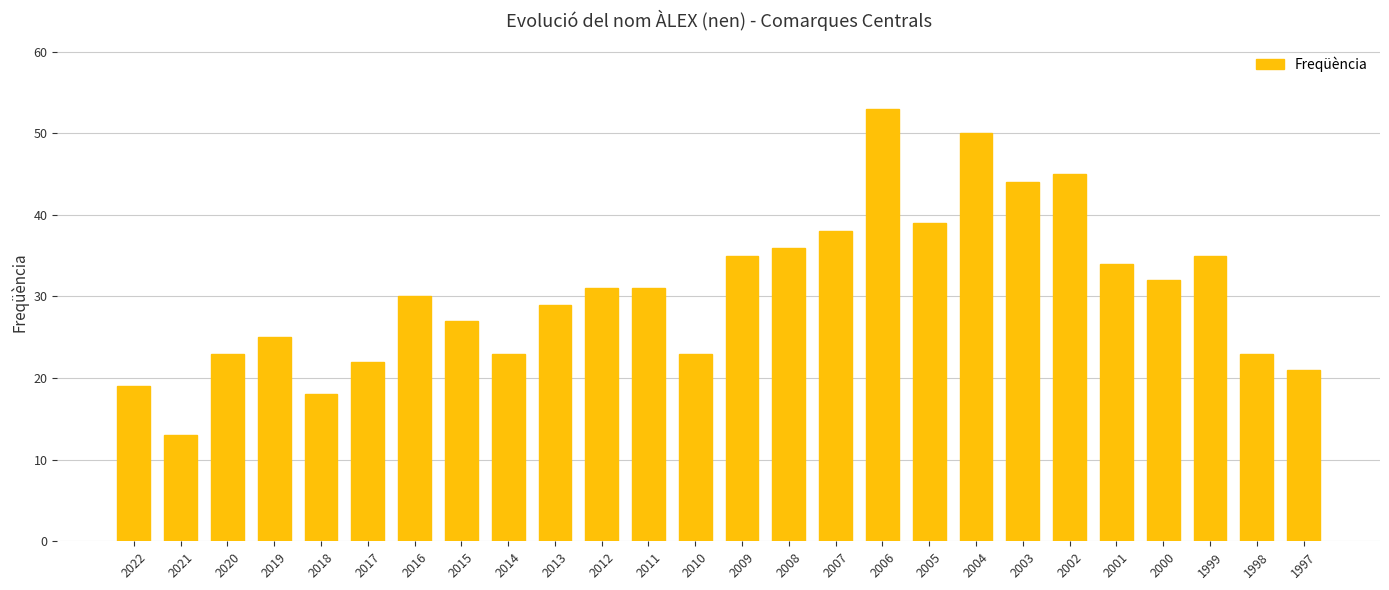

Read the value at 2021, to the nearest 10.

10